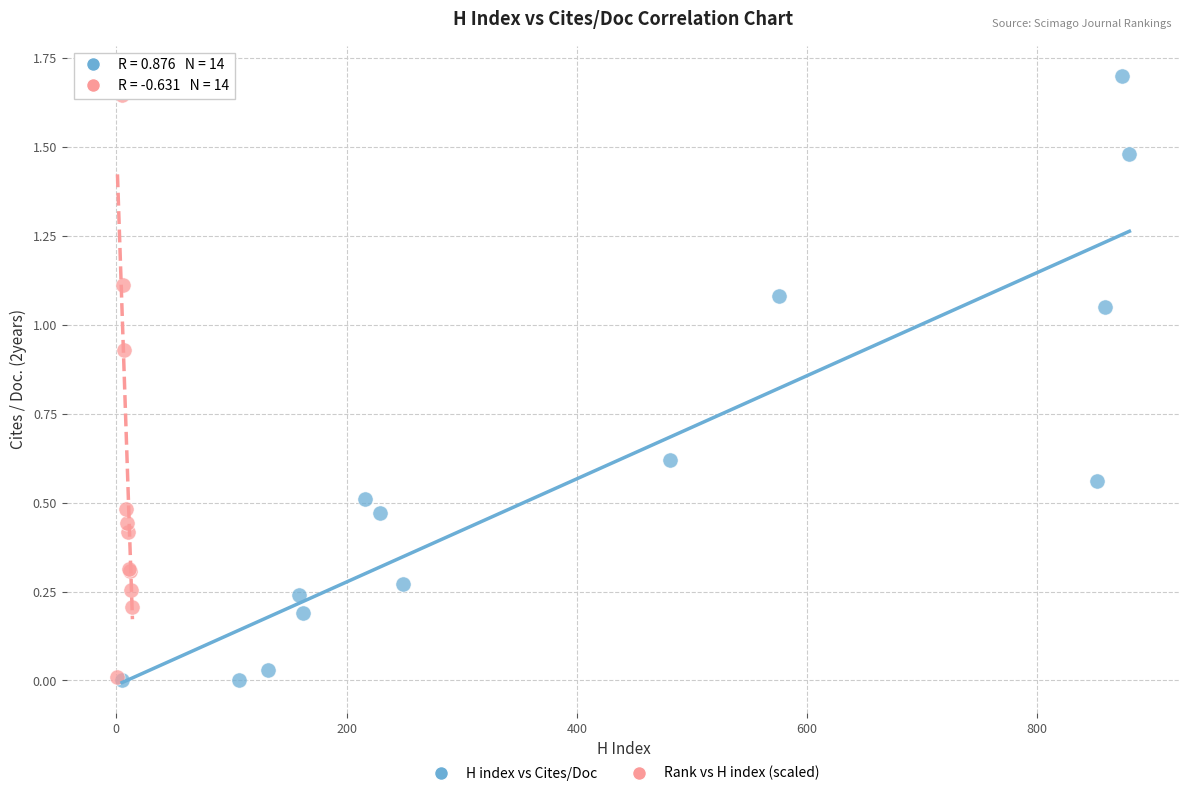

What are all the series names shown in the legend?

H index vs Cites/Doc, Rank vs H index (scaled)